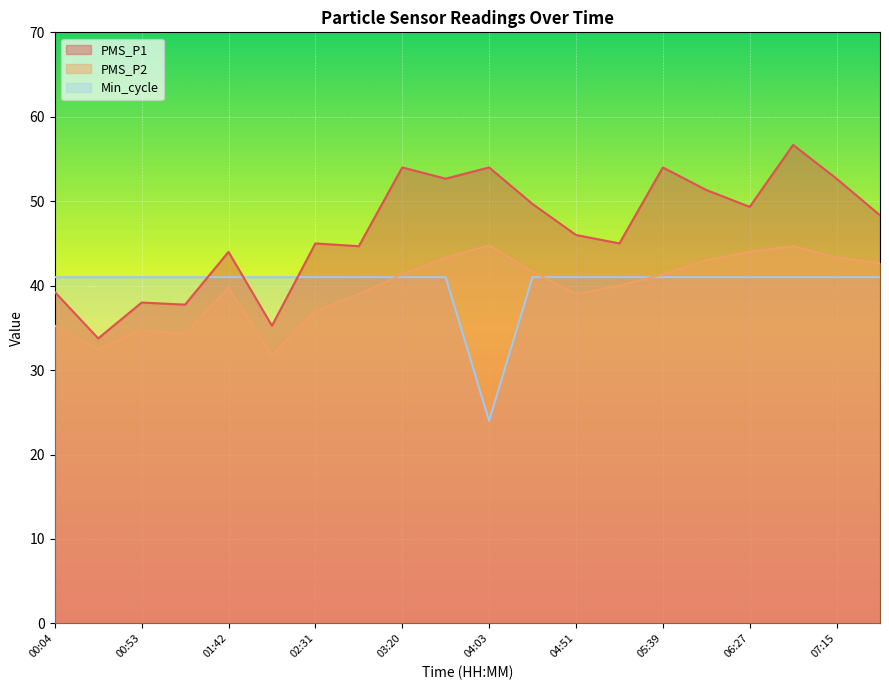

Which has a higher value, 06:27 or 04:03?

04:03